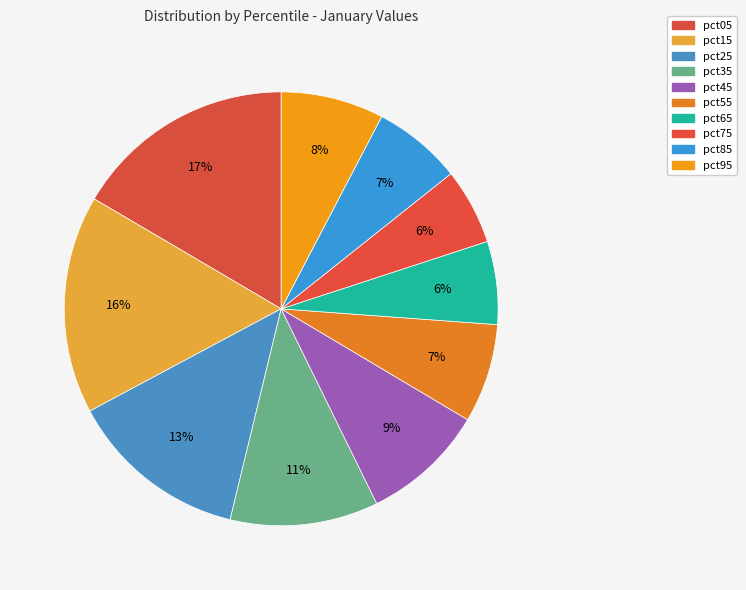

How many segments does this pie chart have?

10